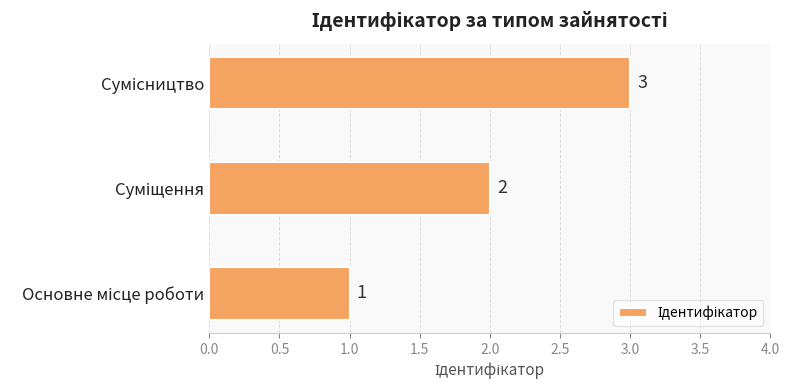

What is the difference between the maximum and minimum values?

2